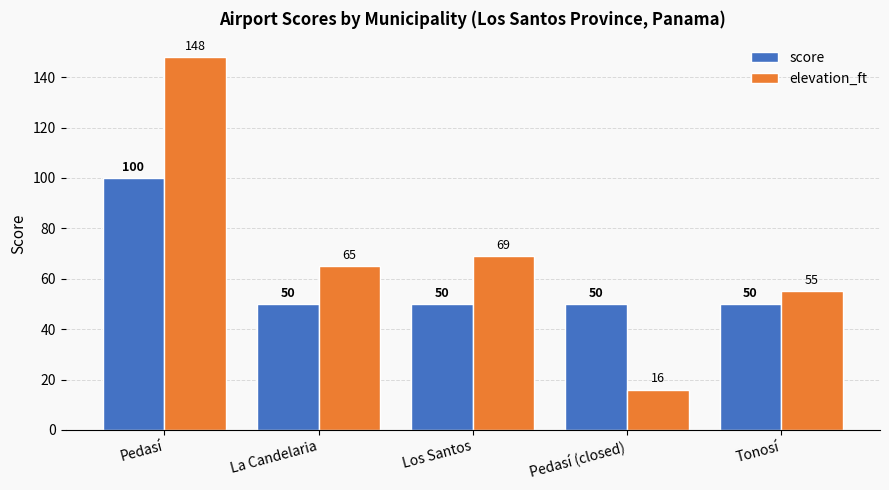

What is the total value across all series at Los Santos?

119